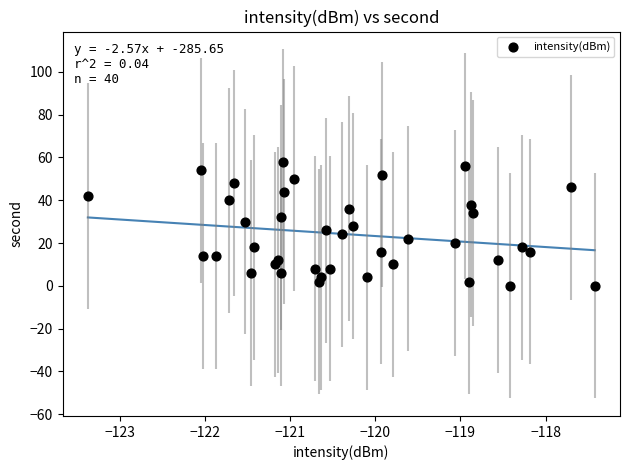

What is the range of Y values (max minus min)?

58